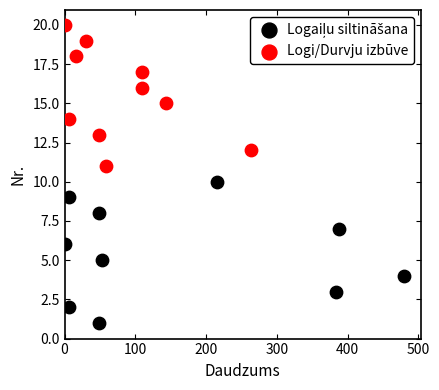

Which series contains the highest Y value?

Logi/Durvju izbūve